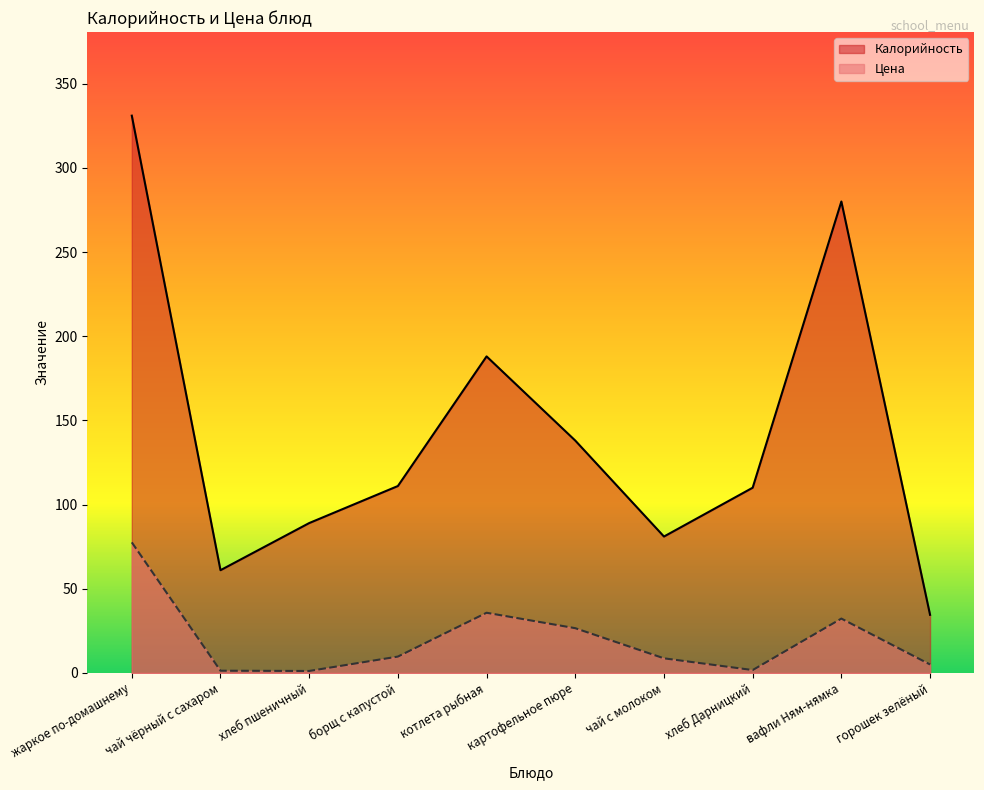

What is the difference between the highest and lowest values at вафли Ням-нямка?

247.7